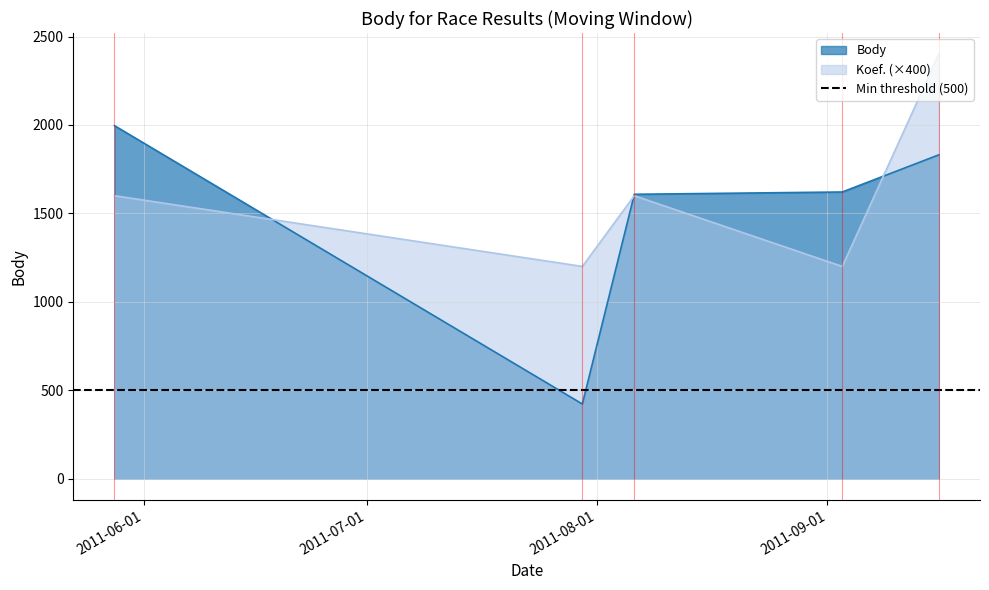

Reading right to left, what are all the values shown in this chart?

Body: 2011-09-16=1831	2011-09-03=1621	2011-08-06=1608	2011-07-30=422	2011-05-28=1996
Koef.: 2011-09-16=2400	2011-09-03=1200	2011-08-06=1600	2011-07-30=1200	2011-05-28=1600